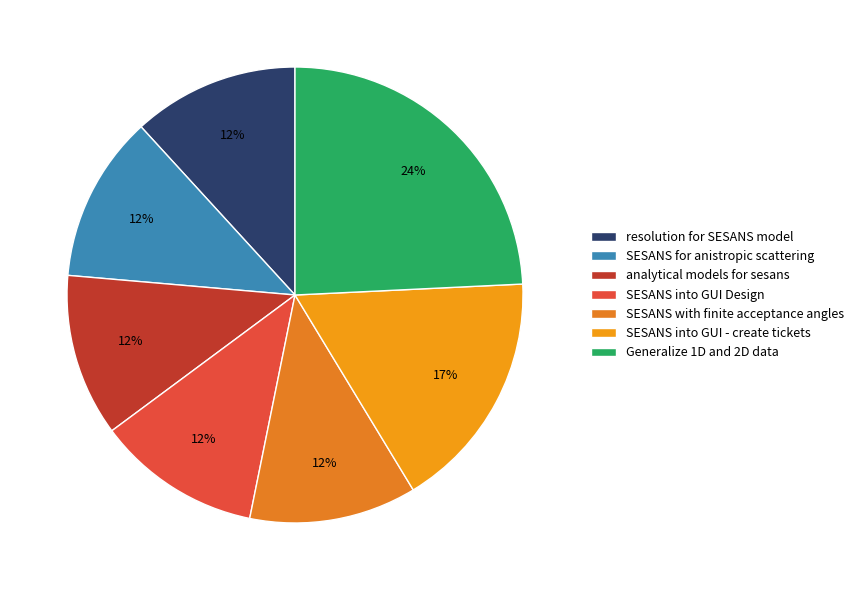

How many segments does this pie chart have?

7